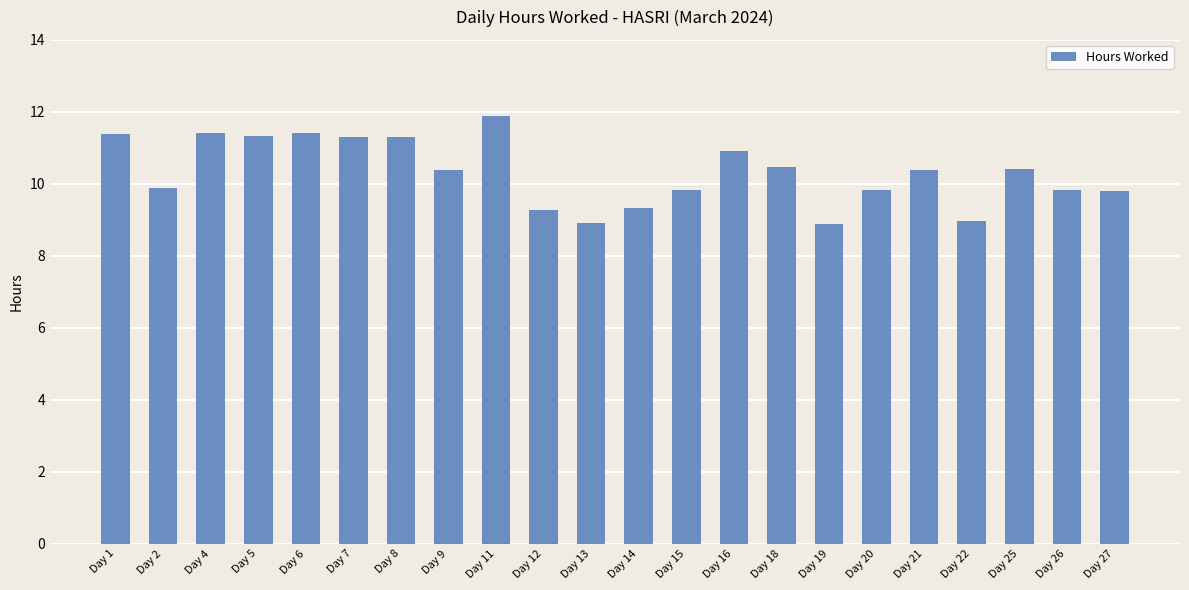

Does the chart contain any negative values?

No